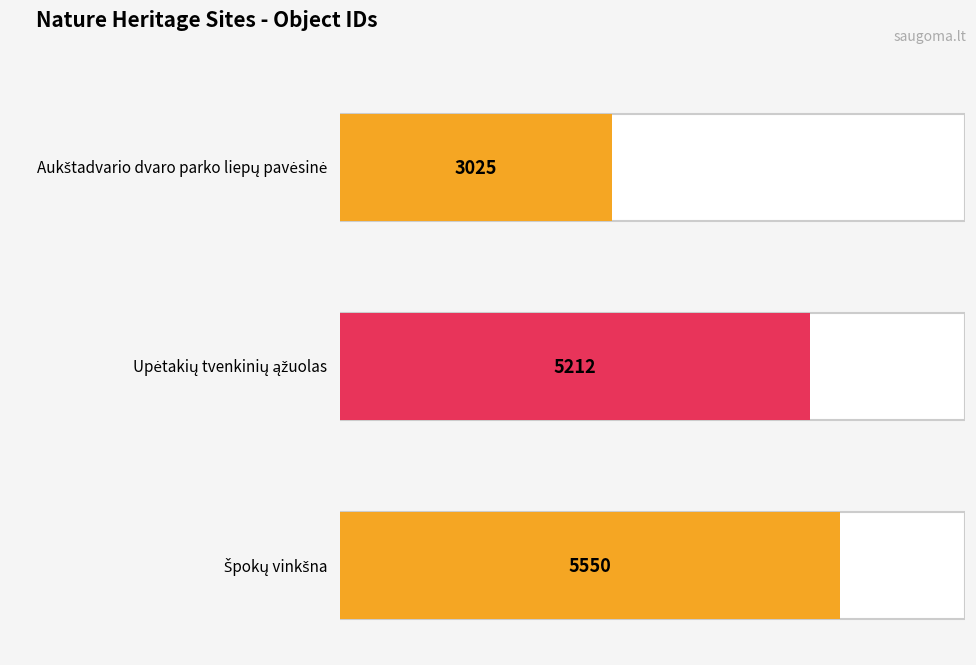

True or false: the data shows 5212 at Upėtakių tvenkinių ąžuolas.

True